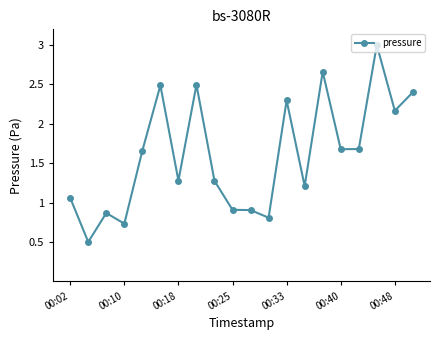

What is the value of the 10th point from the left?

0.9